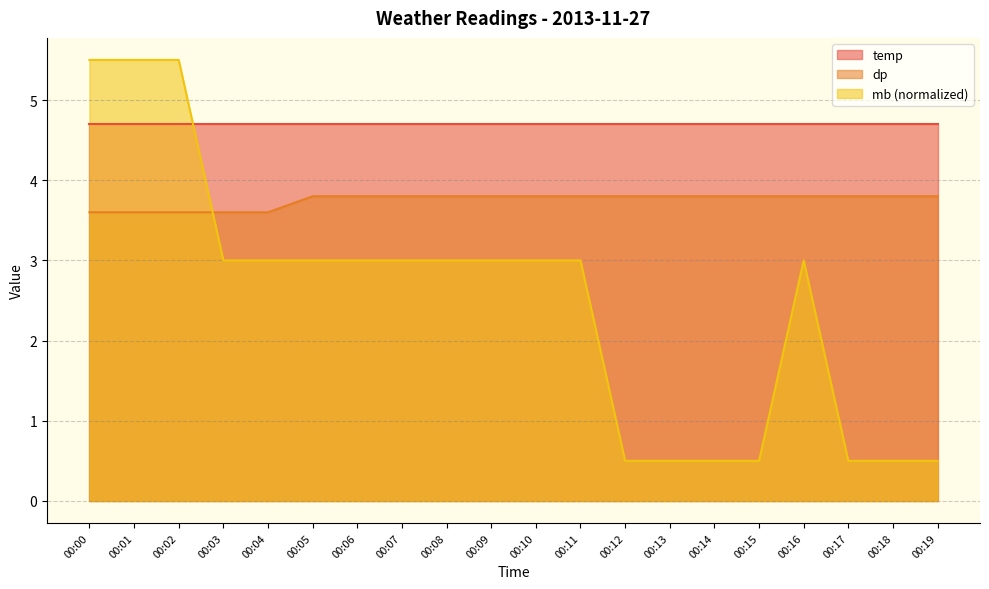

Which category has the highest value in the dp series?

00:05